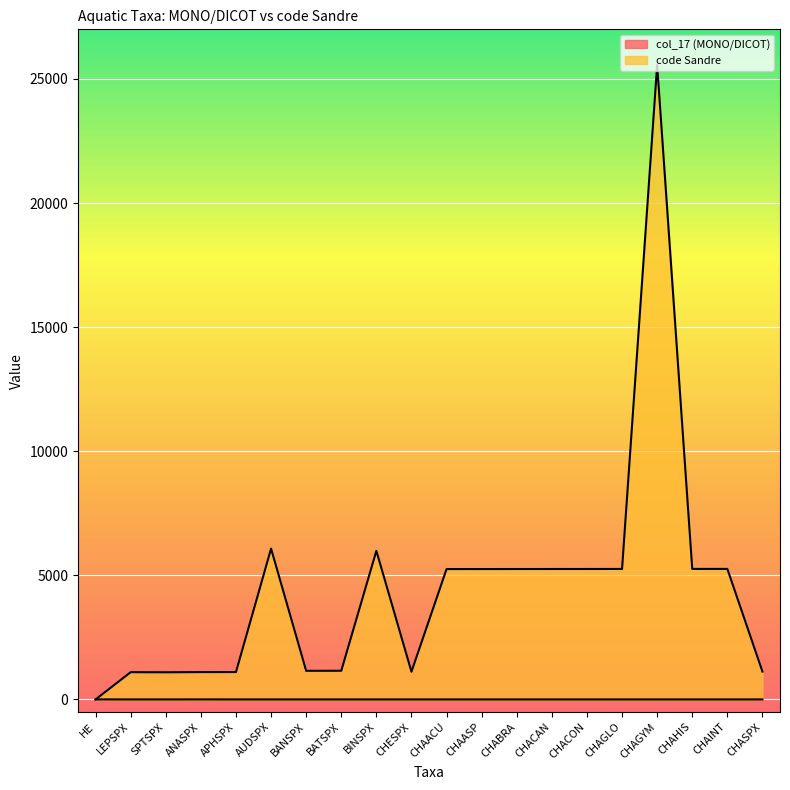

At which category does the chart reach its peak across all series?

CHAGYM